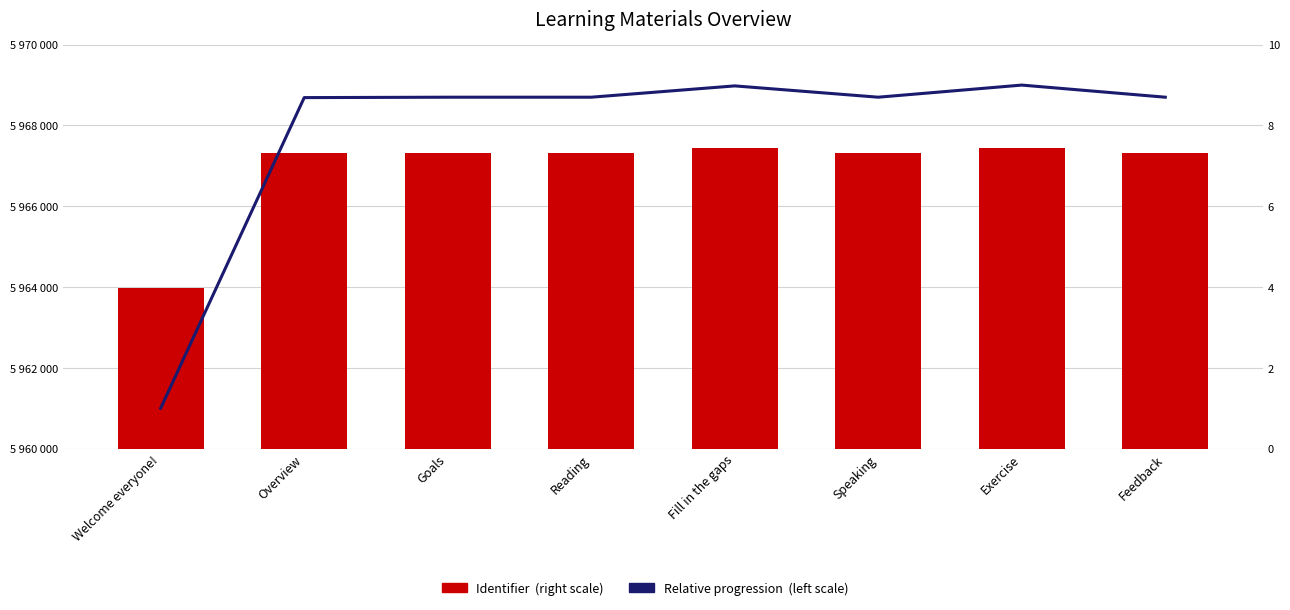

What is the label of the 7th bar from the left?

Exercise